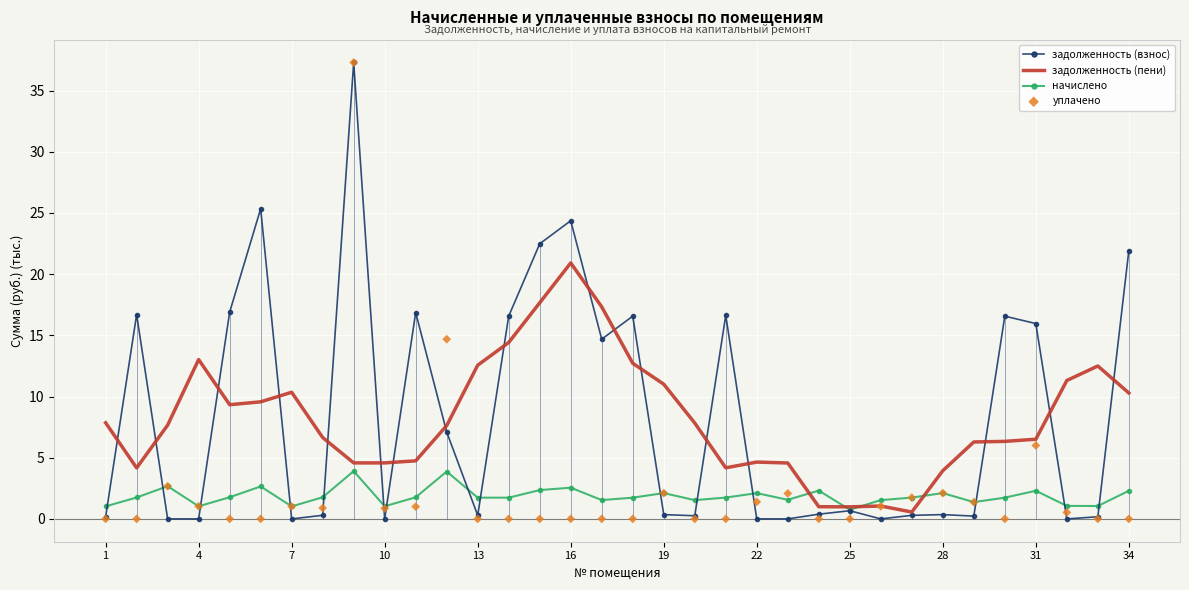

Is the value of задолженность (пени) at 4 greater than the value of начислено at 10?

Yes